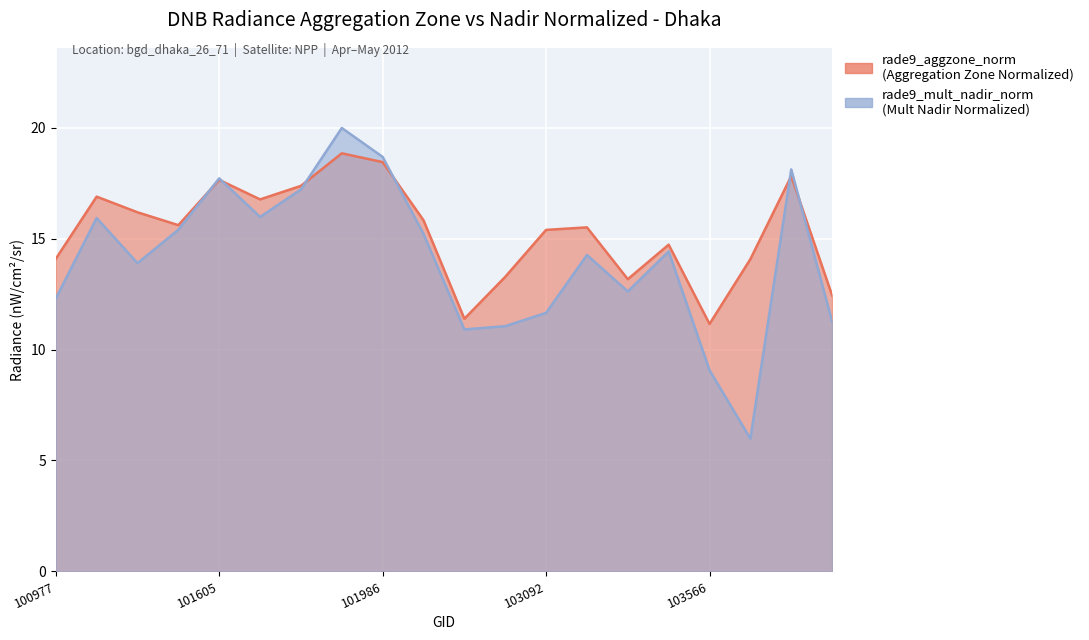

In rade9_mult_nadir_norm, how many points are higher than both neighbors (excluding endpoints)?

6